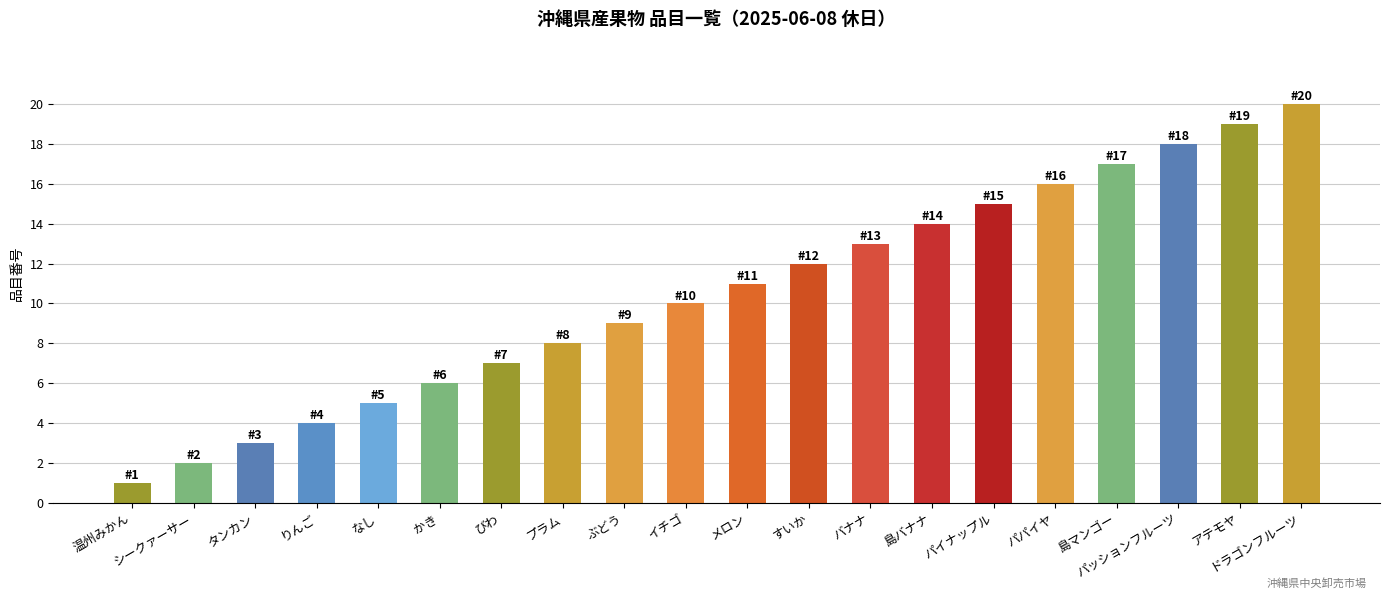

What is the difference between the values at なし and タンカン?

2